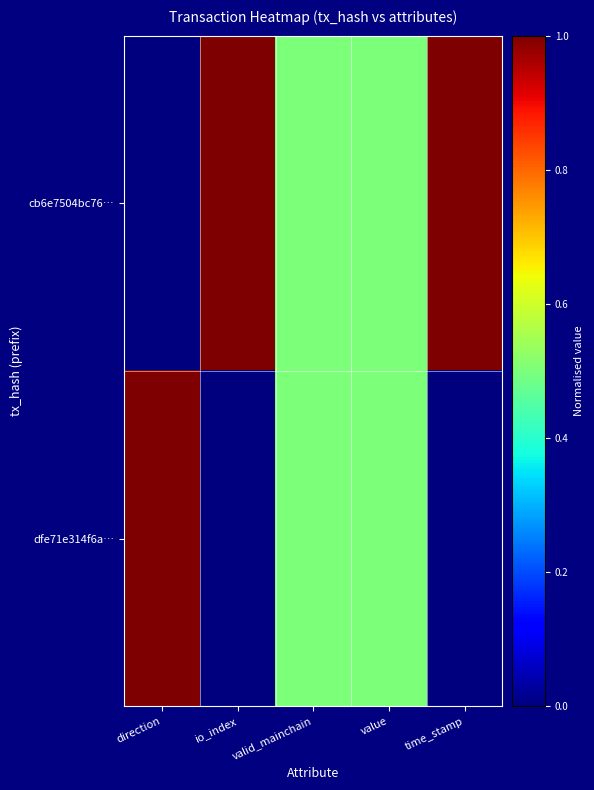

Reading left to right, list all the values displayed in this chart.

cb6e7504bc76…: direction=0.0	io_index=1.0	valid_mainchain=0.5	value=0.5	time_stamp=1.0
dfe71e314f6a…: direction=1.0	io_index=0.0	valid_mainchain=0.5	value=0.5	time_stamp=0.0